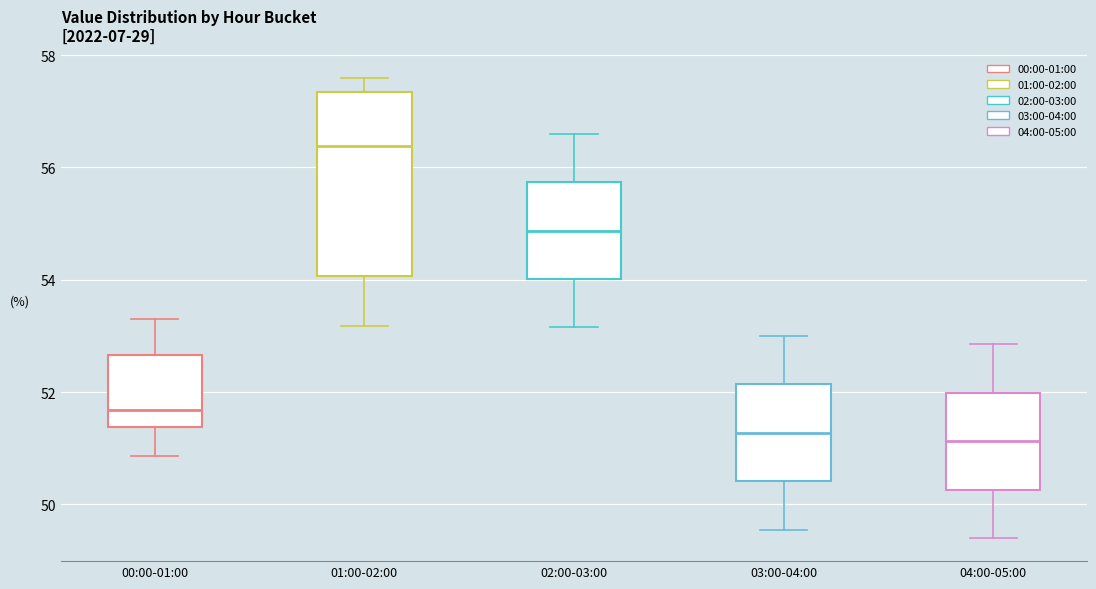

Reading left to right, transcribe this box plot: for each box, give where its median line is, the range the box spans, and where its two whiskers end, as read against the y-axis. The values are not printed on the chart, so give them approximately, as read against the axis.

00:00-01:00: median 51.6, box 51.4 to 52.6, whiskers 50.8 to 53.4
01:00-02:00: median 56.4, box 54.0 to 57.4, whiskers 53.2 to 57.6
02:00-03:00: median 54.8, box 54.0 to 55.8, whiskers 53.2 to 56.6
03:00-04:00: median 51.2, box 50.4 to 52.2, whiskers 49.6 to 53.0
04:00-05:00: median 51.2, box 50.2 to 52.0, whiskers 49.4 to 52.8